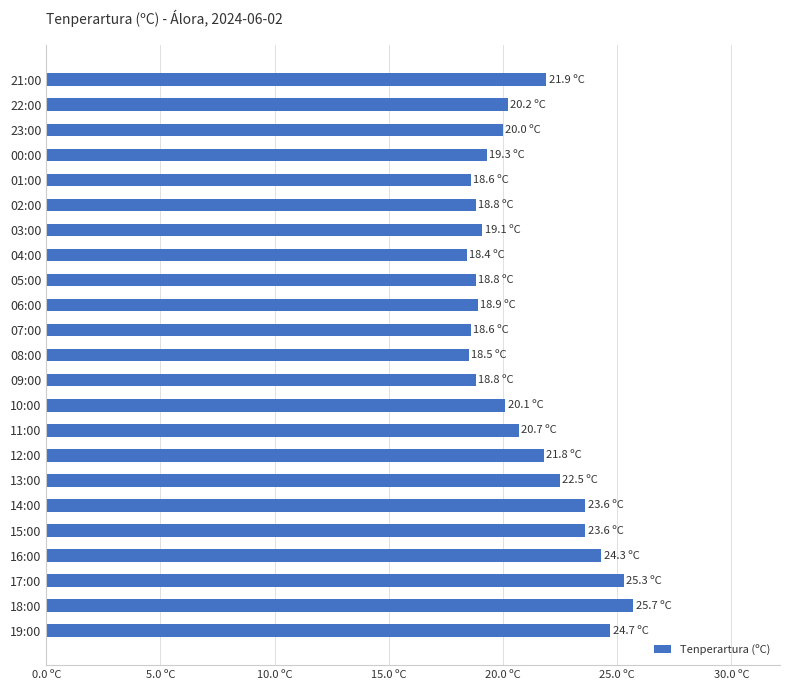

Are the bars horizontal?

Yes